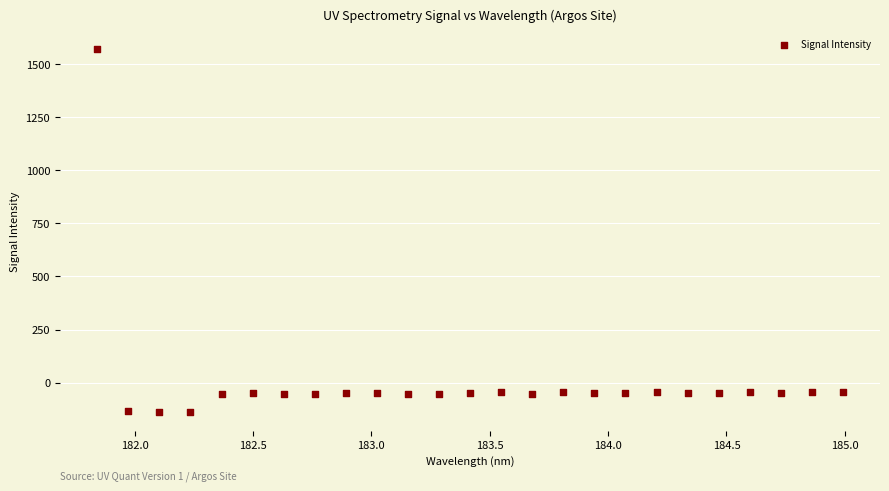

What is the range of Y values (max minus min)?

1711.5